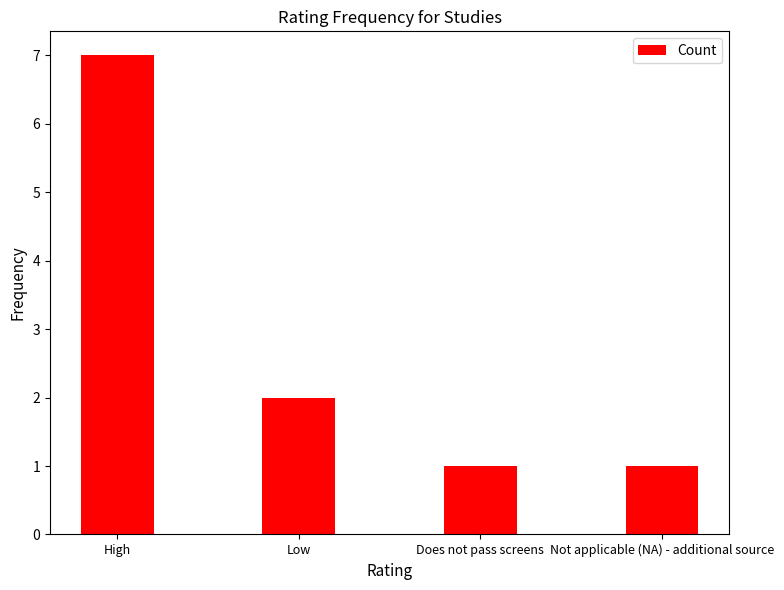

What position from the right is High?

4